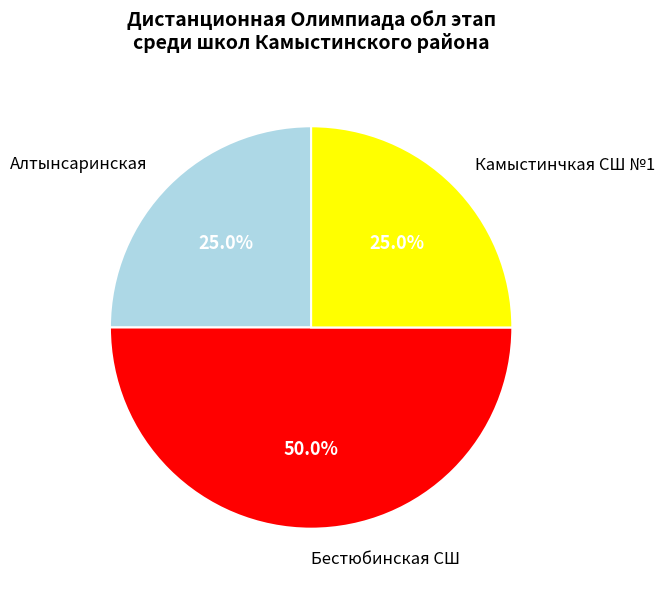

Does Алтынсаринская represent more than half of the total?

No